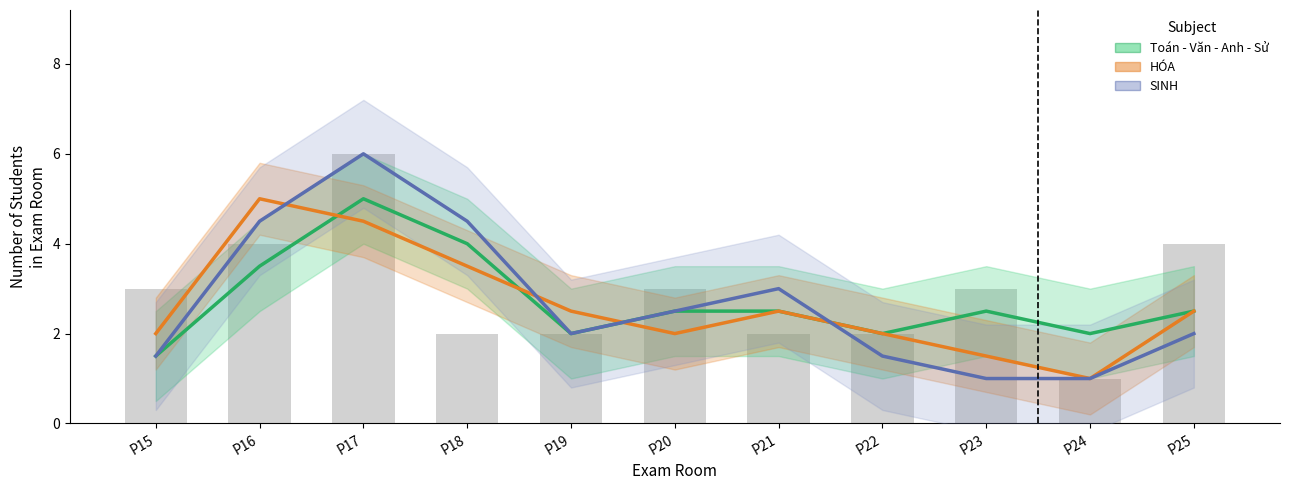

What is the approximate value of Toán - Văn - Anh - Sử (Estimate) at P18?

4.0